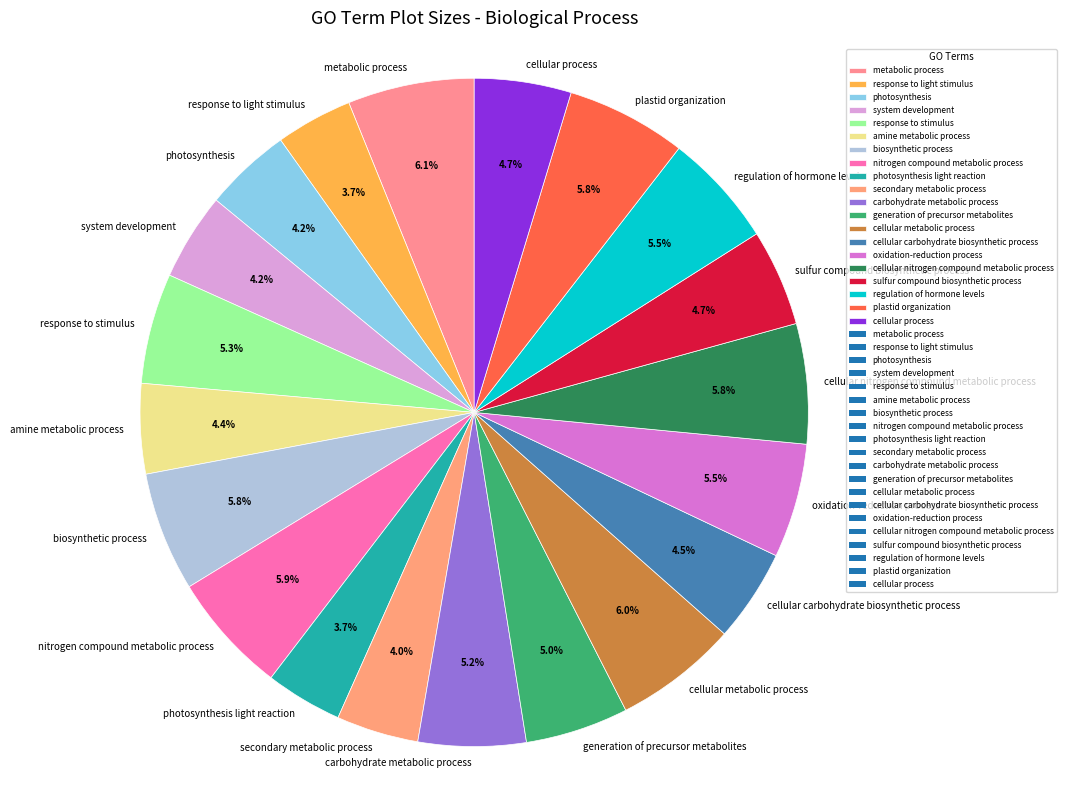

To the nearest percent, what portion does photosynthesis represent?

4%